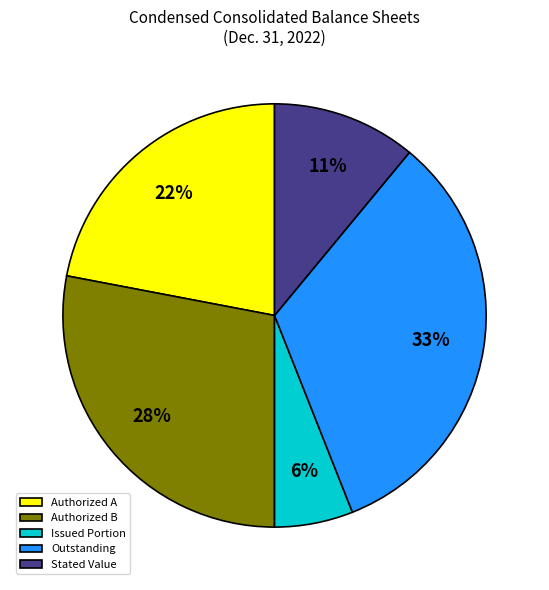

To the nearest percent, what percentage of the pie is Stated Value?

11%